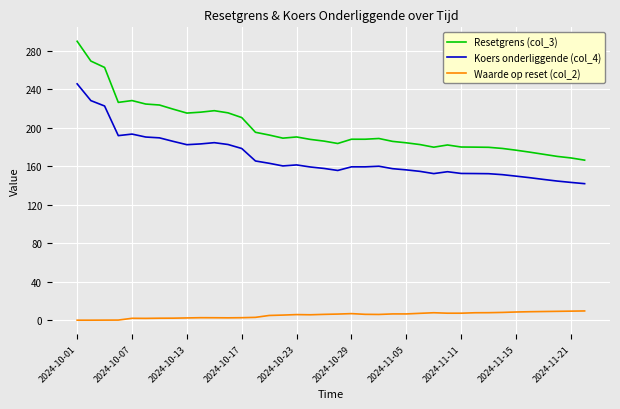

Which series has the widest spread of values?

Resetgrens (col_3)